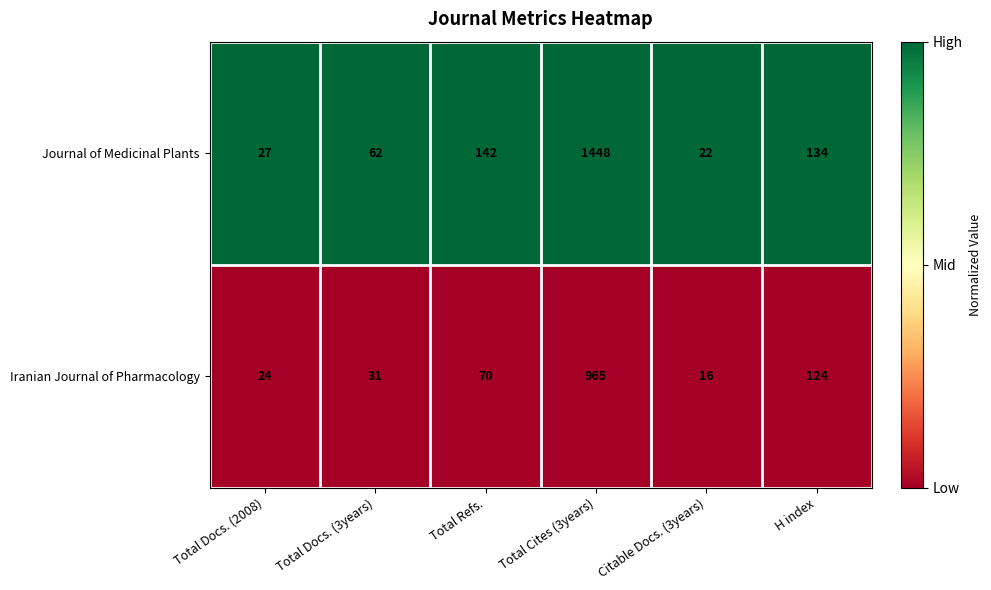

How many distinct data groups are displayed?

2